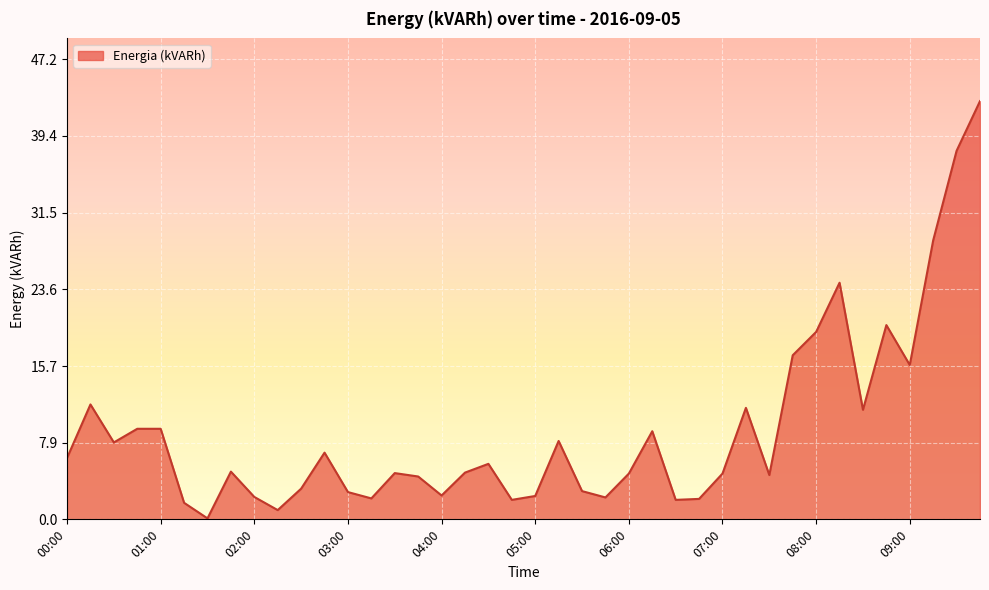

What is the greatest value displayed?

43.0